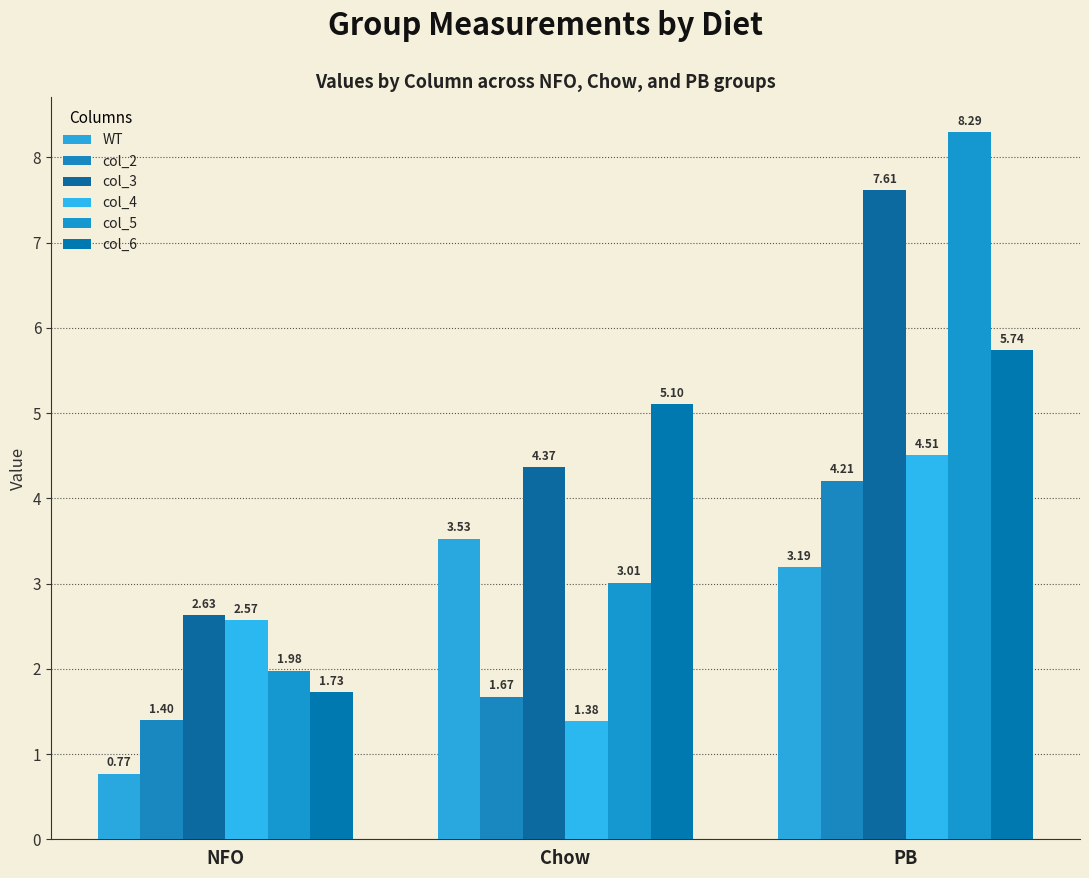

At which category does the chart reach its minimum across all series?

NFO